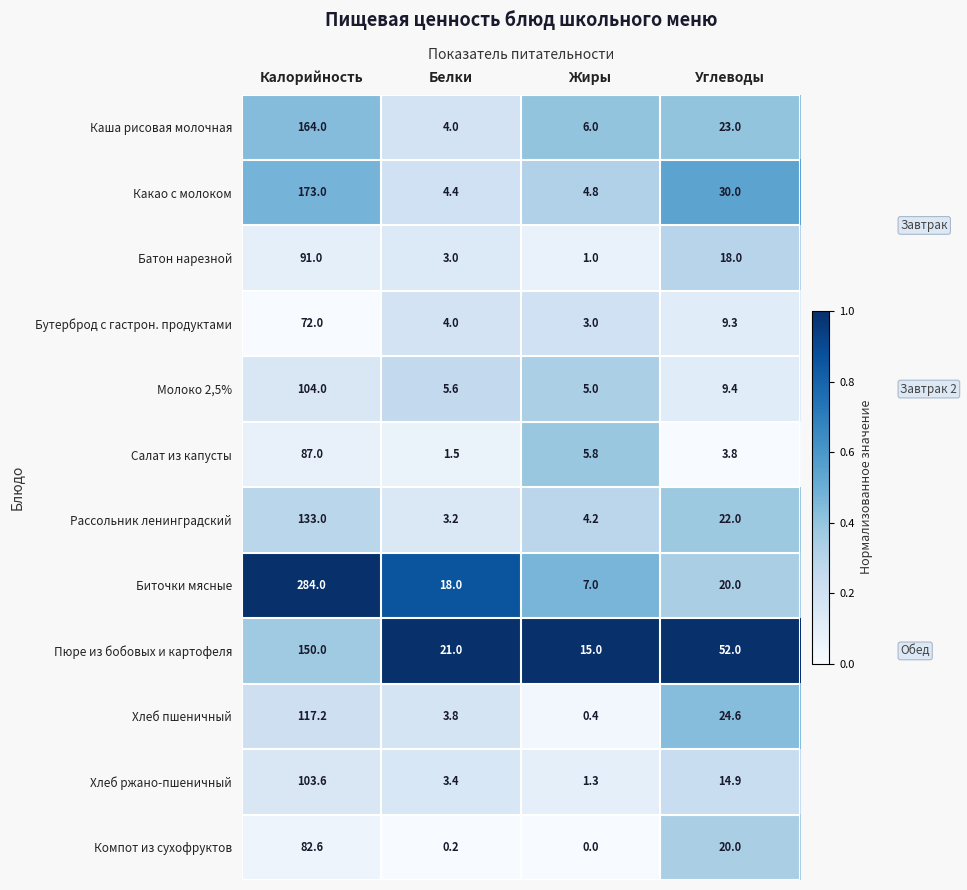

Rank the series at Жиры from lowest to highest value.

Компот из сухофруктов, Хлеб пшеничный, Батон нарезной, Хлеб ржано-пшеничный, Бутерброд с гастрон. продуктами, Рассольник ленинградский, Какао с молоком, Молоко 2,5%, Салат из капусты, Каша рисовая молочная, Биточки мясные, Пюре из бобовых и картофеля